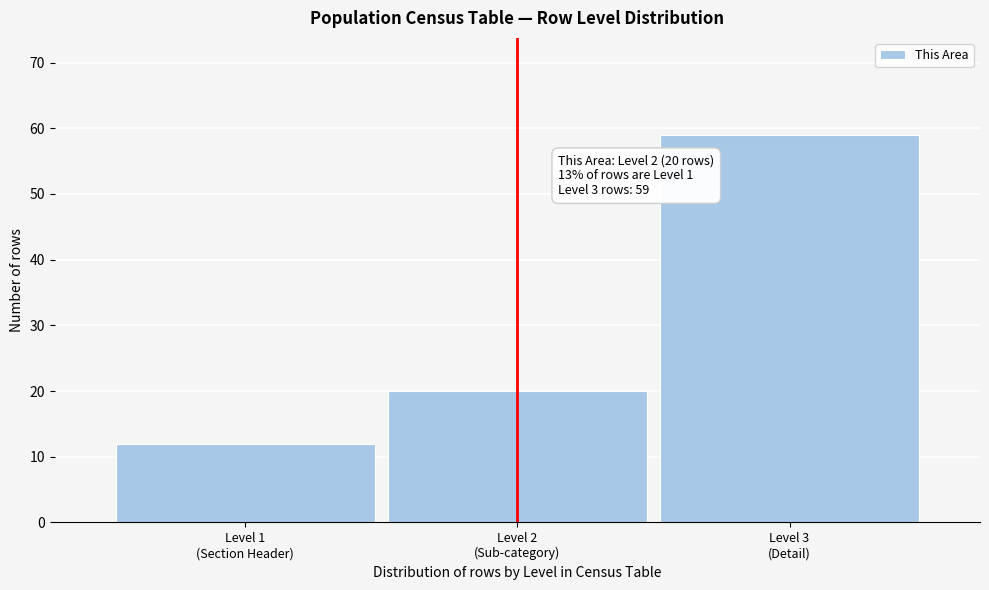

Reading left to right, list all the values displayed in this chart.

12	20	59